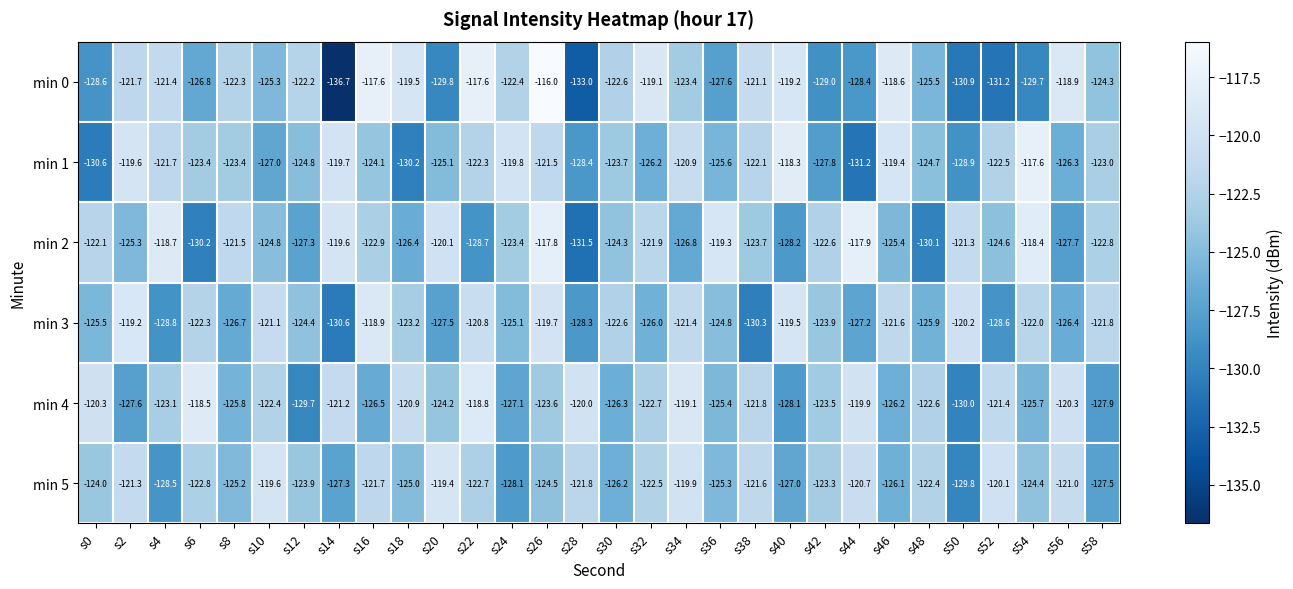

What is the sum of all min 5 values?

-3713.6